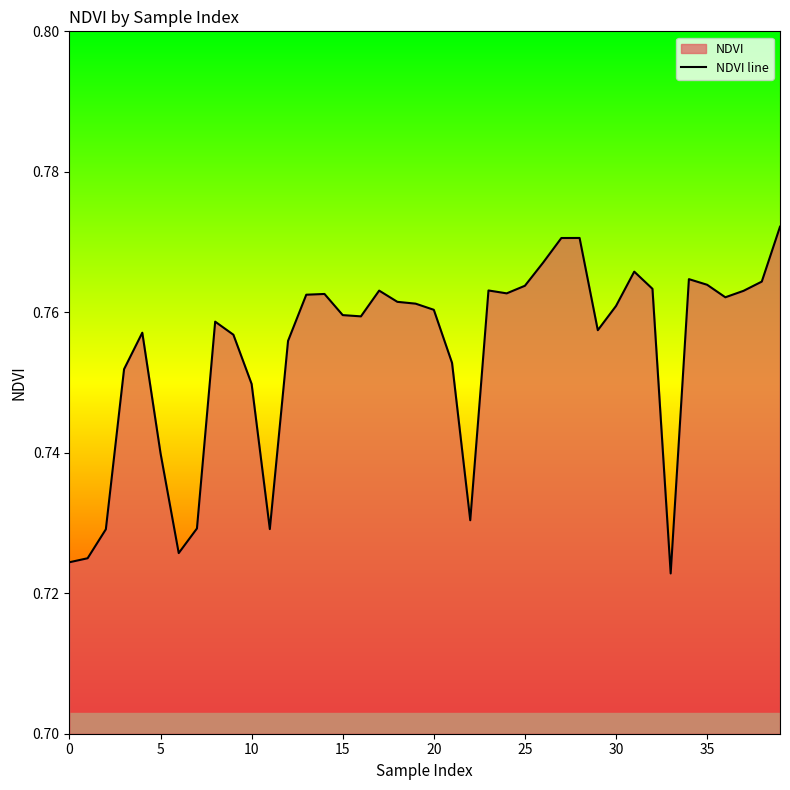

The chart shows a value of 0.4 at 25. True or false?

False